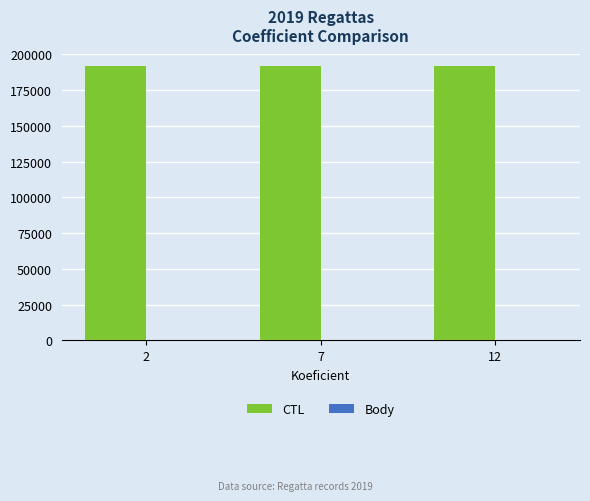

The value of CTL at 12 is 63758. True or false?

False